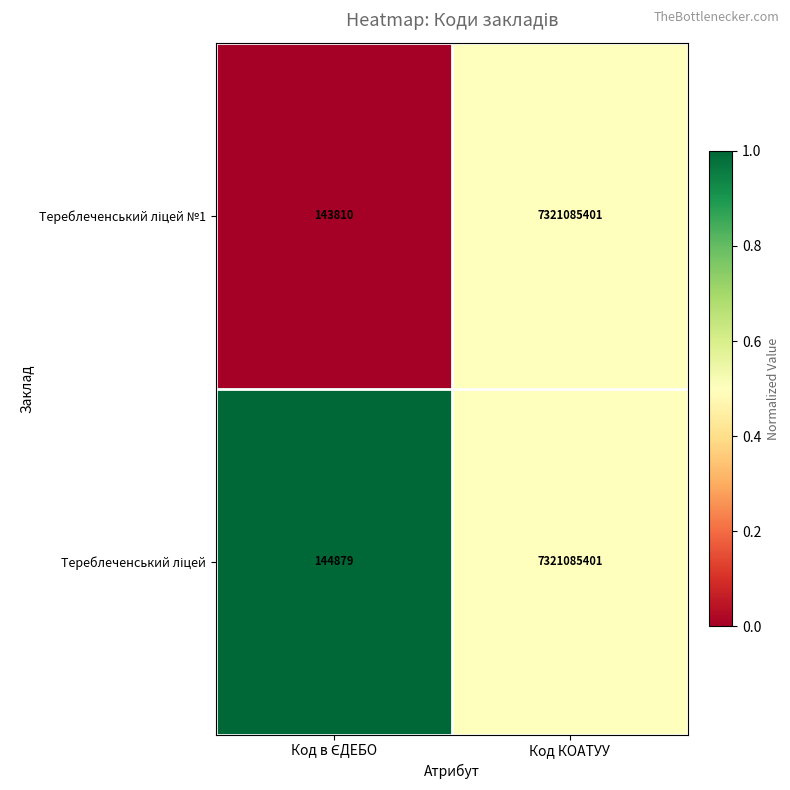

Count the number of data series in this chart.

2